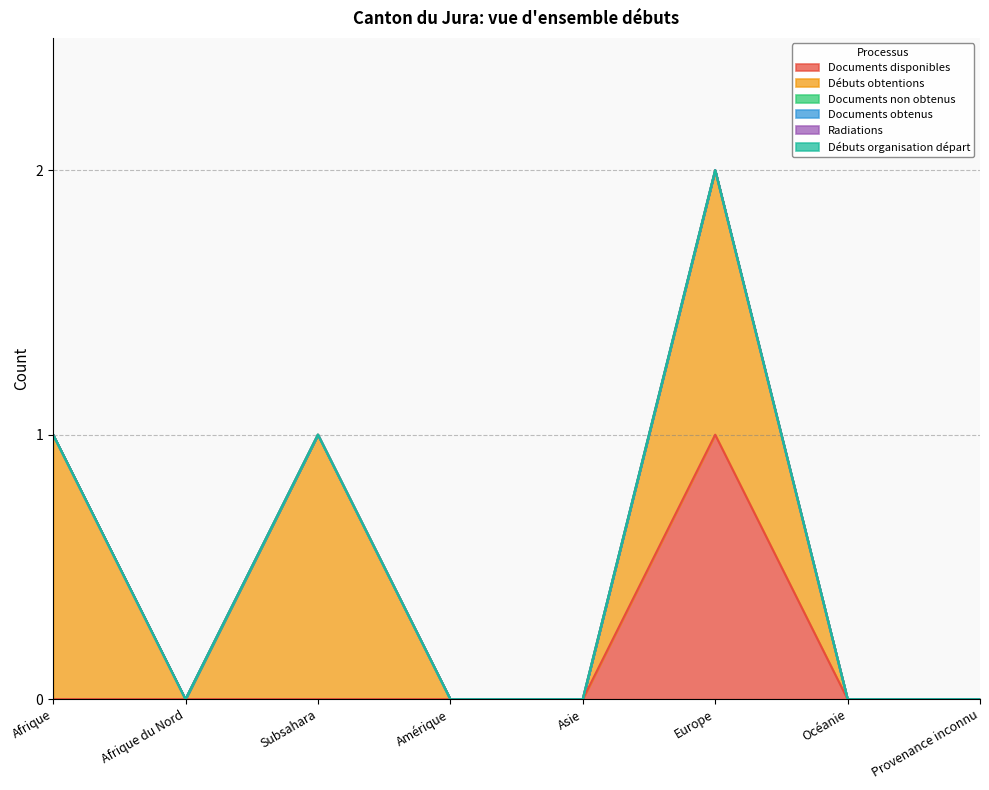

True or false: Documents disponibles and Radiations intersect in this chart.

False